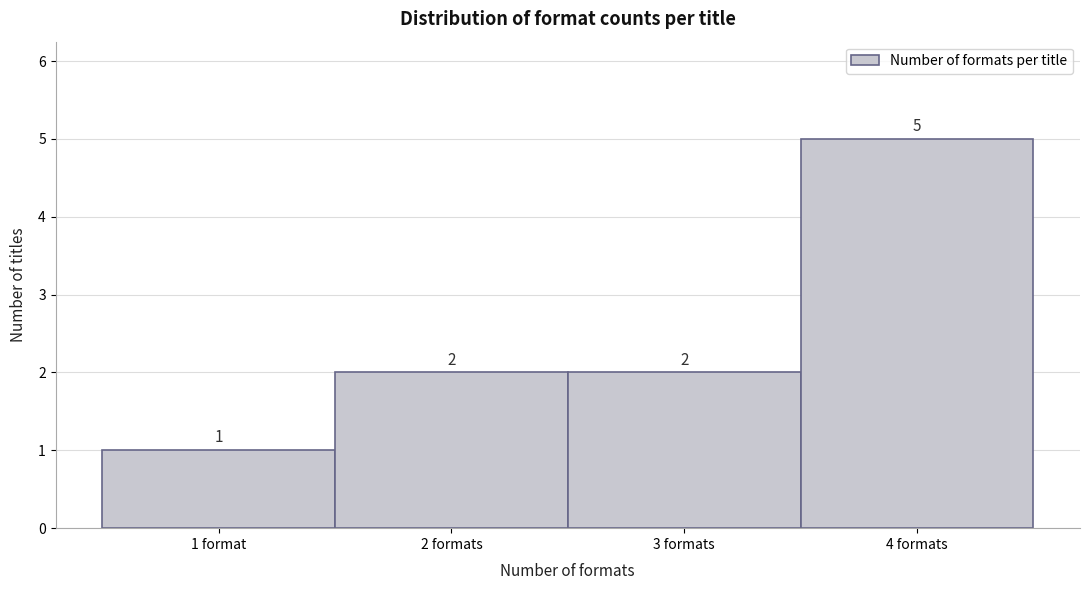

Reading left to right, transcribe all the data shown in this chart.

1	2	2	5